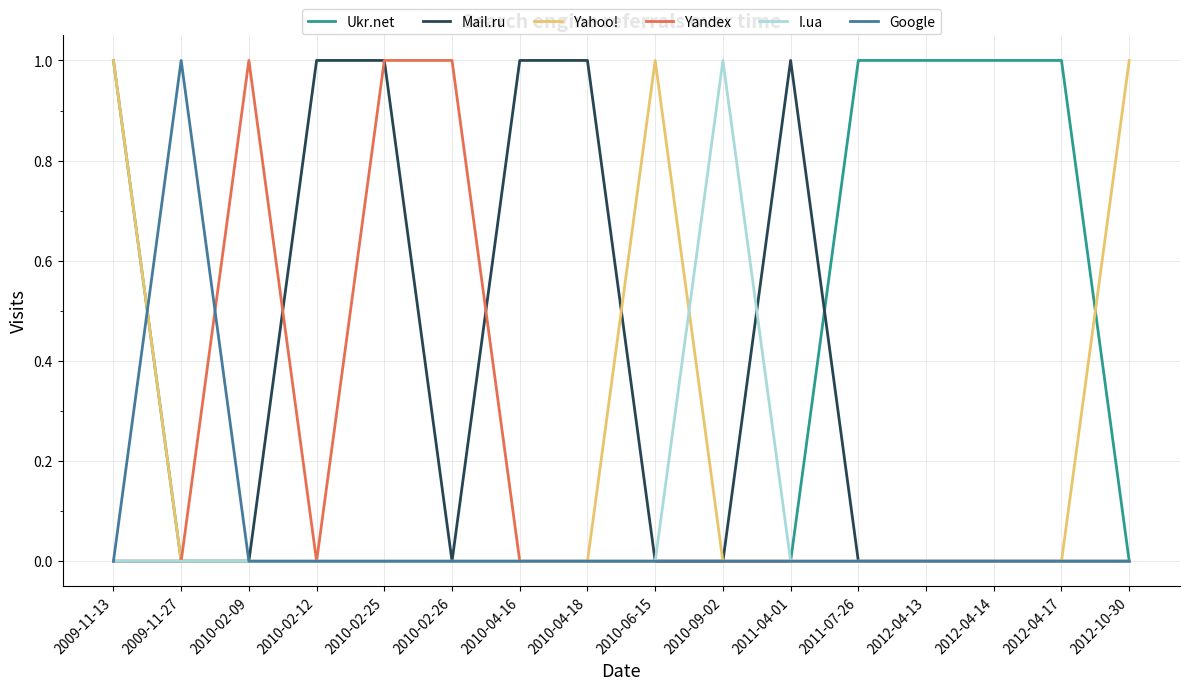

What is the spread (max minus min) of values at 2010-04-18?

1